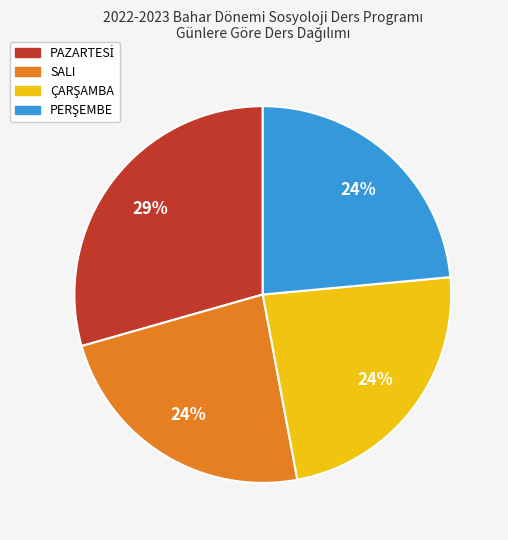

Is there any slice that represents more than half of the pie?

No